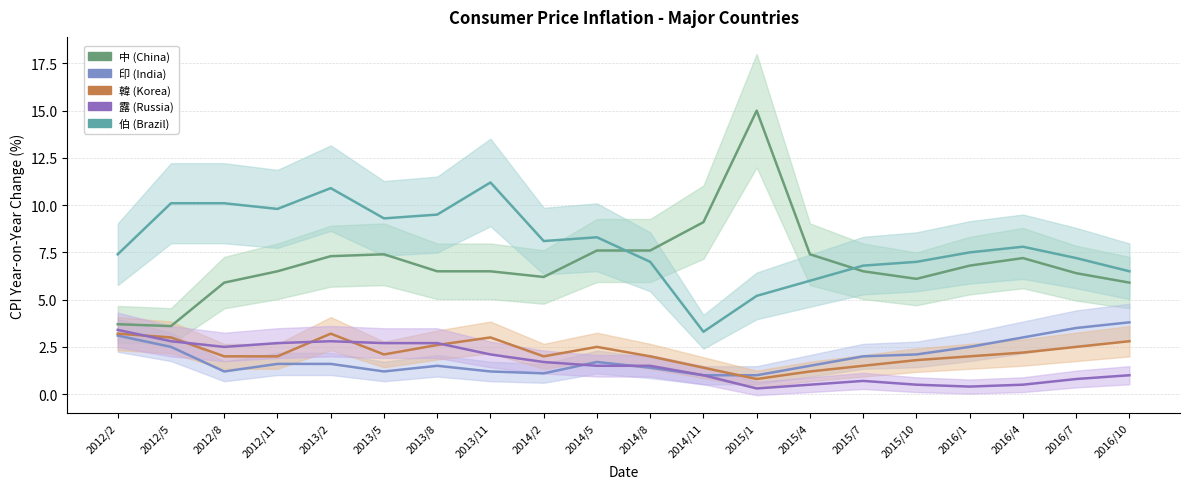

Where do 露 (Russia) and 印 (India) first cross each other?

2014/2 and 2014/5